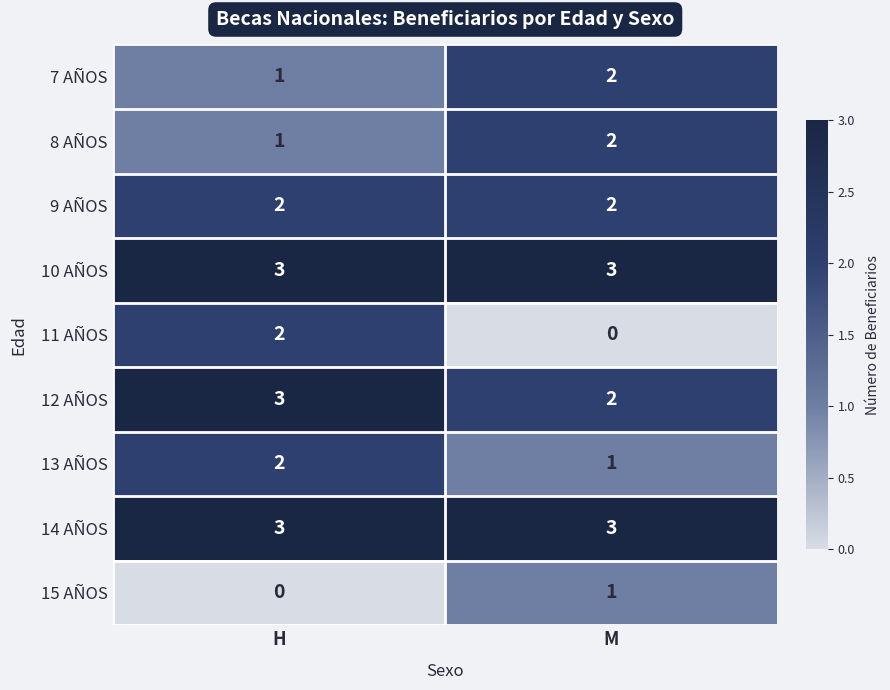

At which category is the sum across all series the highest?

H